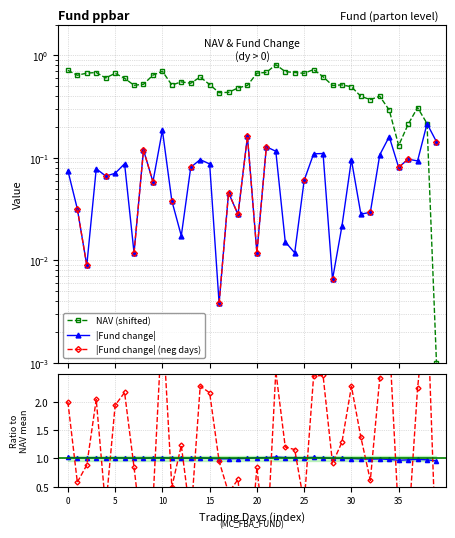

Is this an area chart (filled region under the line)?

No